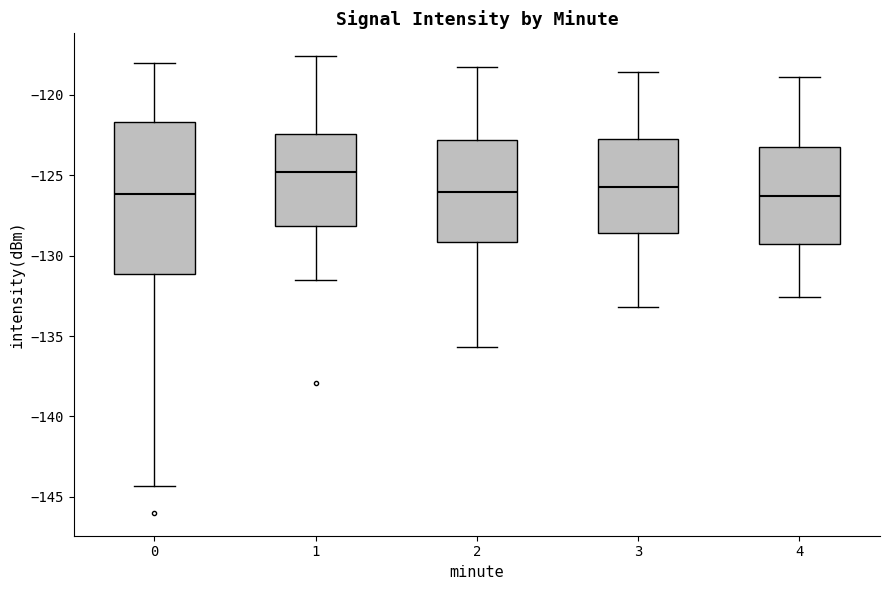

Reading left to right, read every box against the y-axis: the position of its median line, the range the box covers, and the ends of its whiskers. The values are not printed on the chart, so give them approximately, as read against the axis.

0: median -126.0, box -131.0 to -121.5, whiskers -144.5 to -118.0
1: median -125.0, box -128.0 to -122.5, whiskers -131.5 to -117.5
2: median -126.0, box -129.0 to -123.0, whiskers -135.5 to -118.5
3: median -125.5, box -128.5 to -122.5, whiskers -133.0 to -118.5
4: median -126.5, box -129.5 to -123.0, whiskers -132.5 to -119.0